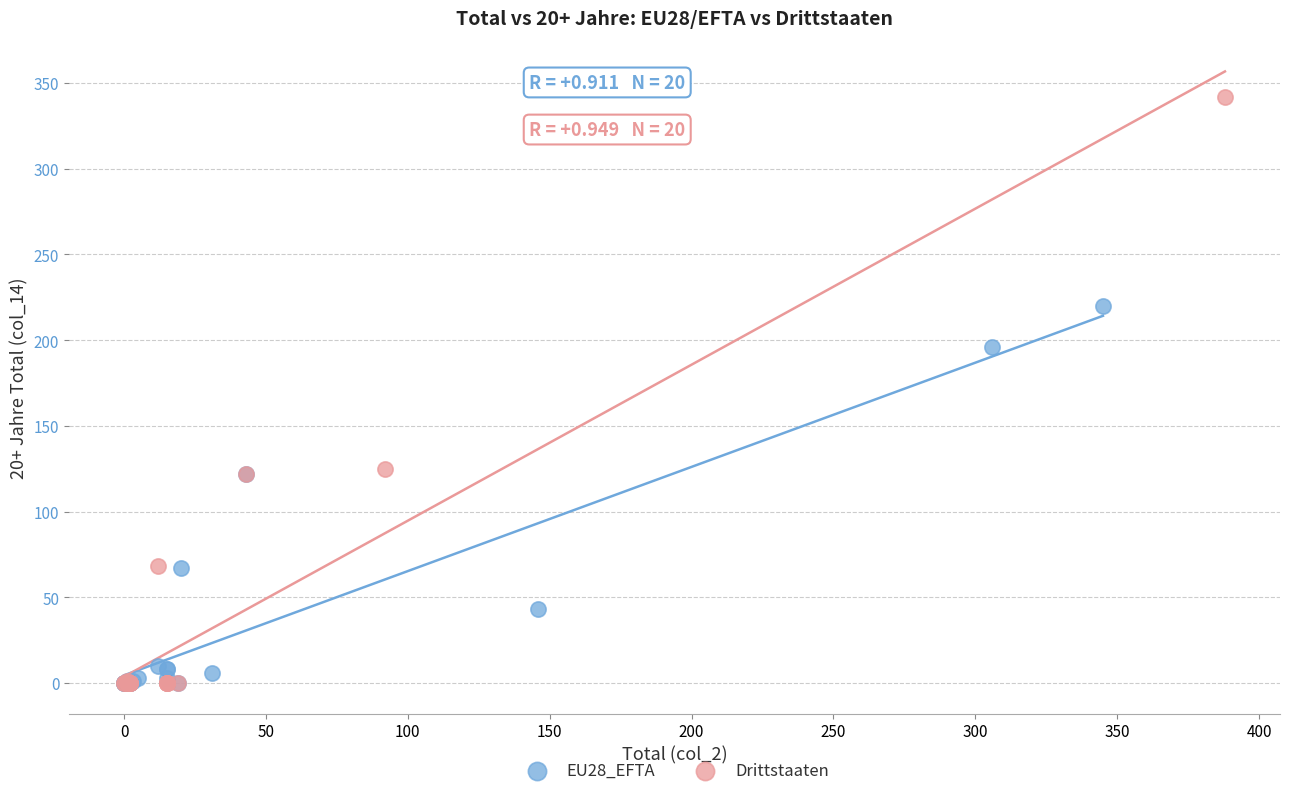

Which series contains the highest Y value?

Drittstaaten